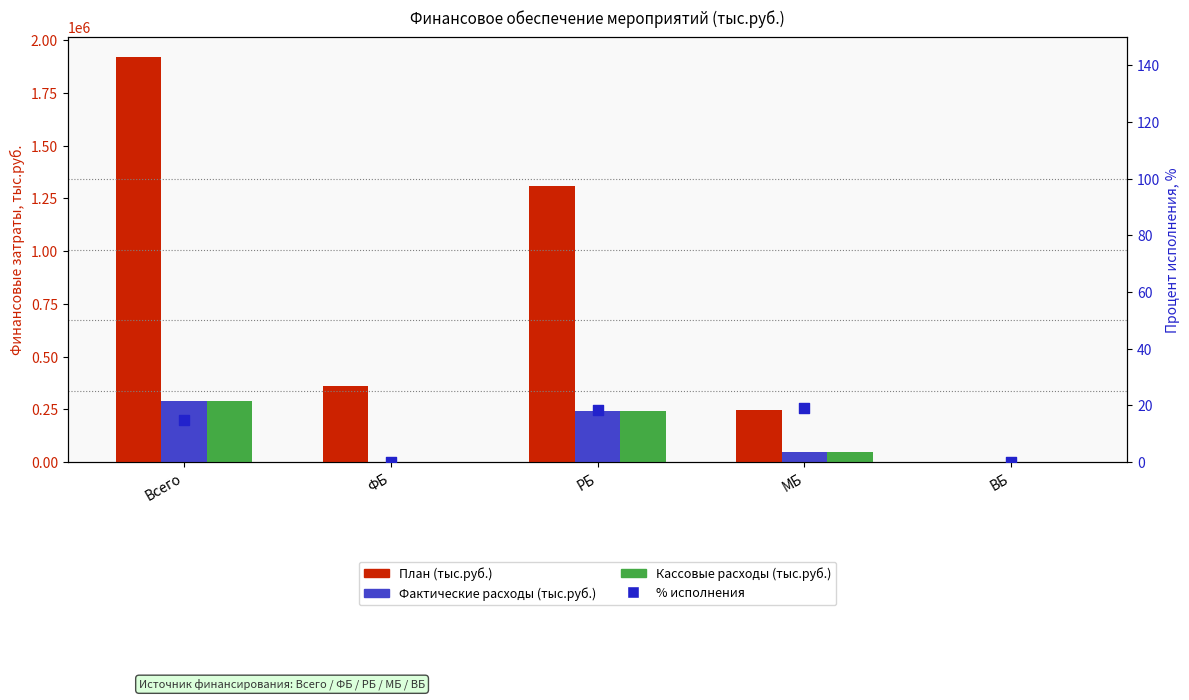

Which series has the largest Y range (max minus min)?

План (тыс.руб.)